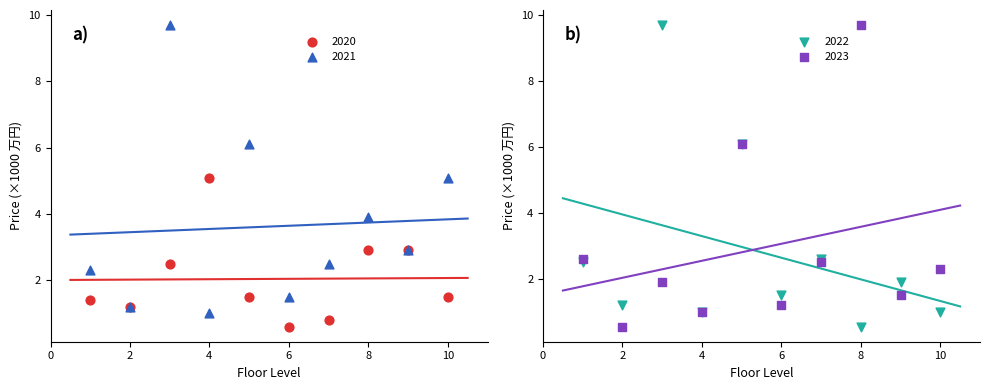

Which series has the largest Y range (max minus min)?

2022